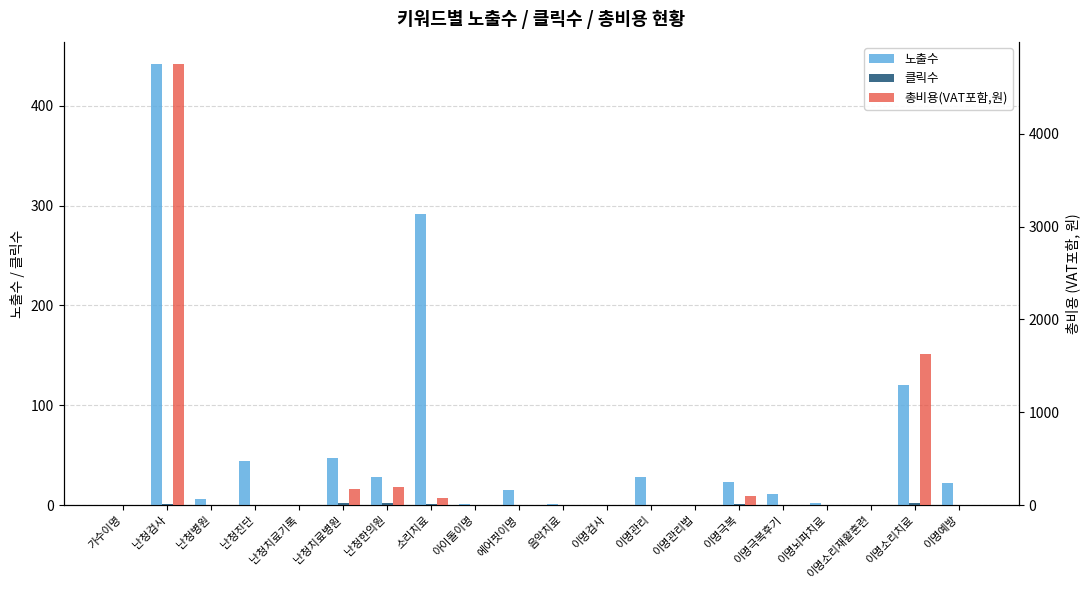

What is the difference between the highest and lowest values at 난청병원?

6